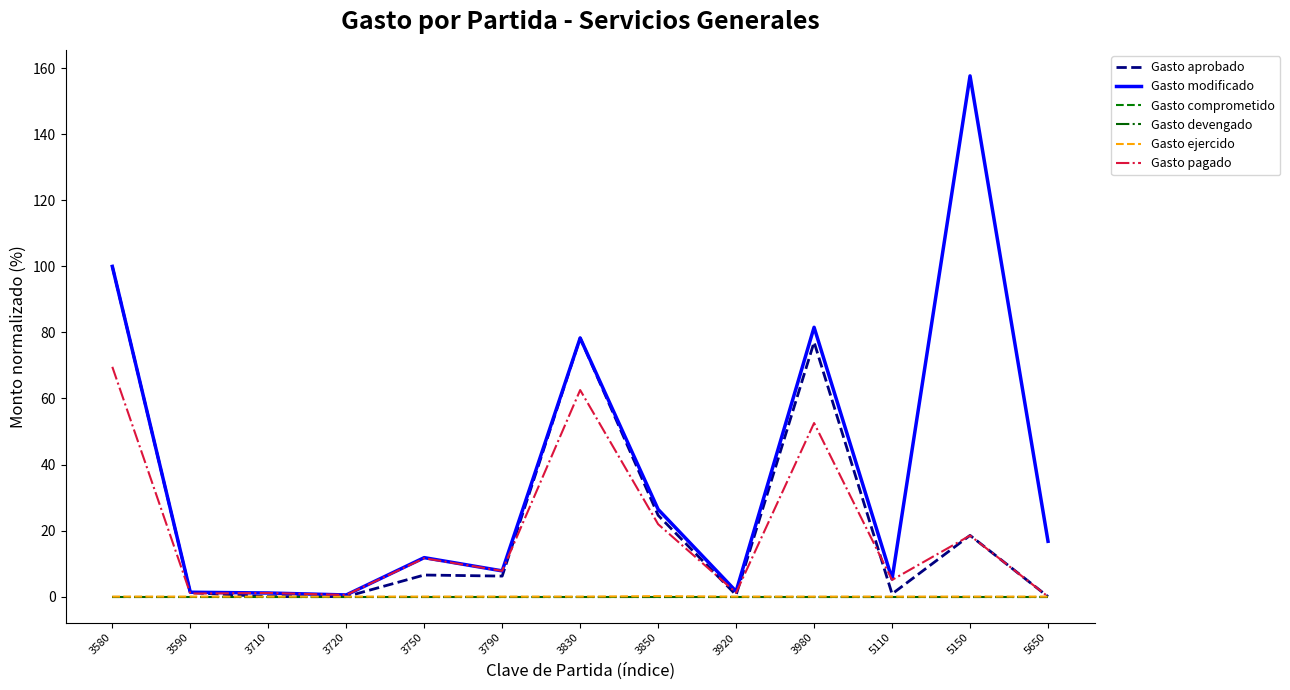

Is this an area chart (filled region under the line)?

No